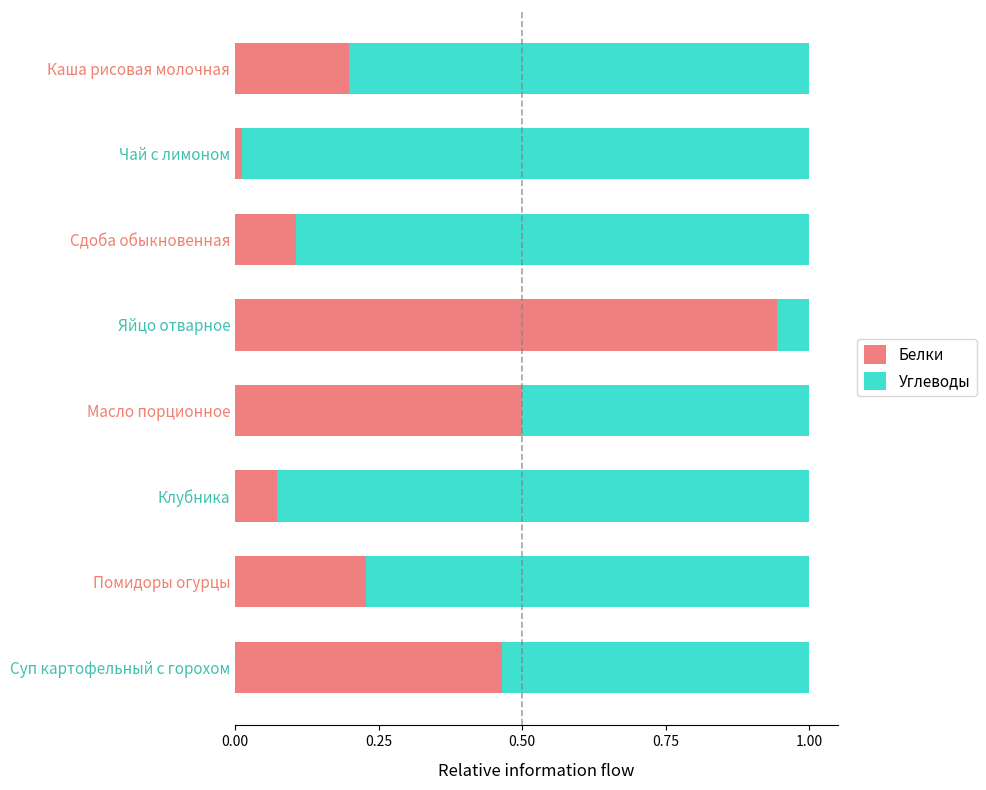

Rank the categories by Белки value from lowest to highest.

Чай с лимоном, Клубника, Сдоба обыкновенная, Каша рисовая молочная, Помидоры огурцы, Суп картофельный с горохом, Масло порционное, Яйцо отварное